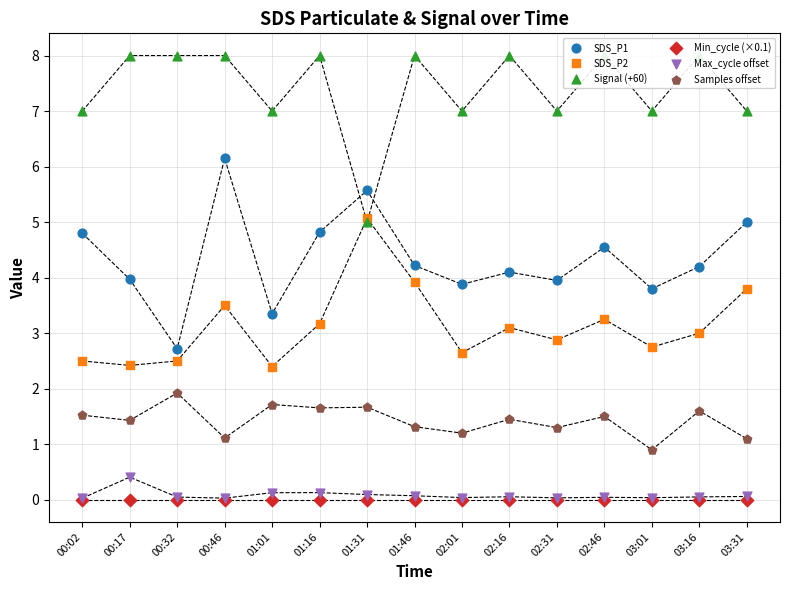

At which category is the sum across all series the highest?

00:46